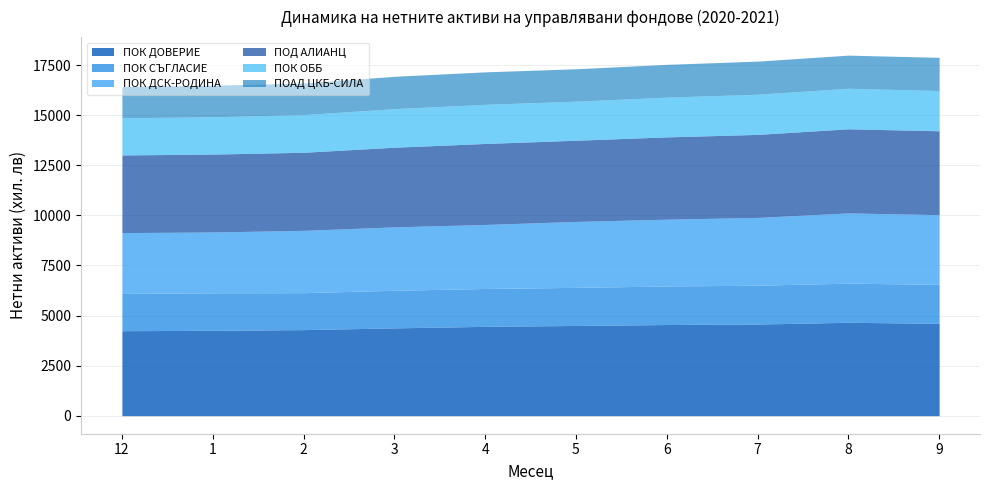

At which label is ПОК ДСК-РОДИНА closest to 3270804?

5